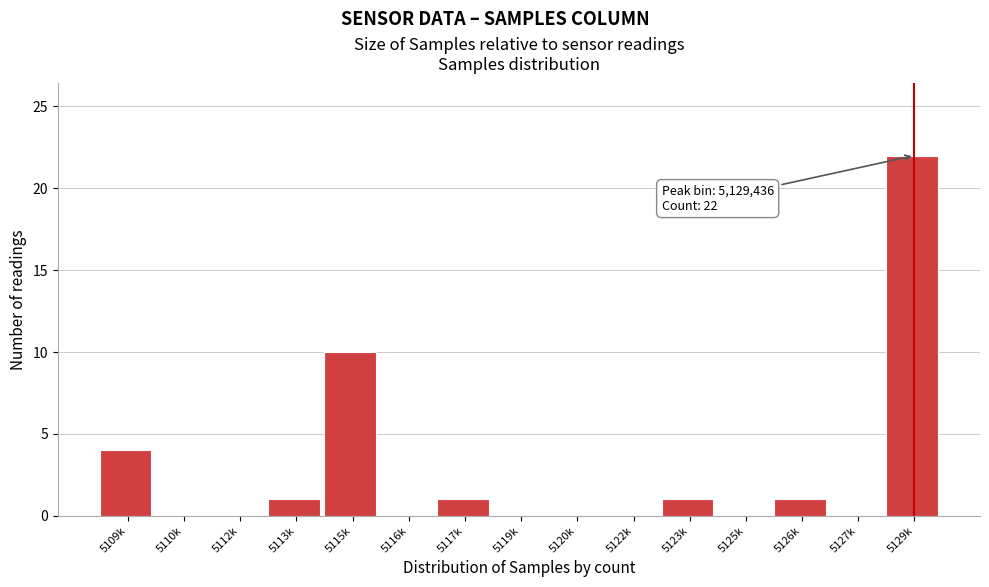

Reading left to right, what are all the values shown in this chart?

5109k=4	5110k=0	5112k=0	5113k=1	5115k=10	5116k=0	5117k=1	5119k=0	5120k=0	5122k=0	5123k=1	5125k=0	5126k=1	5127k=0	5129k=22